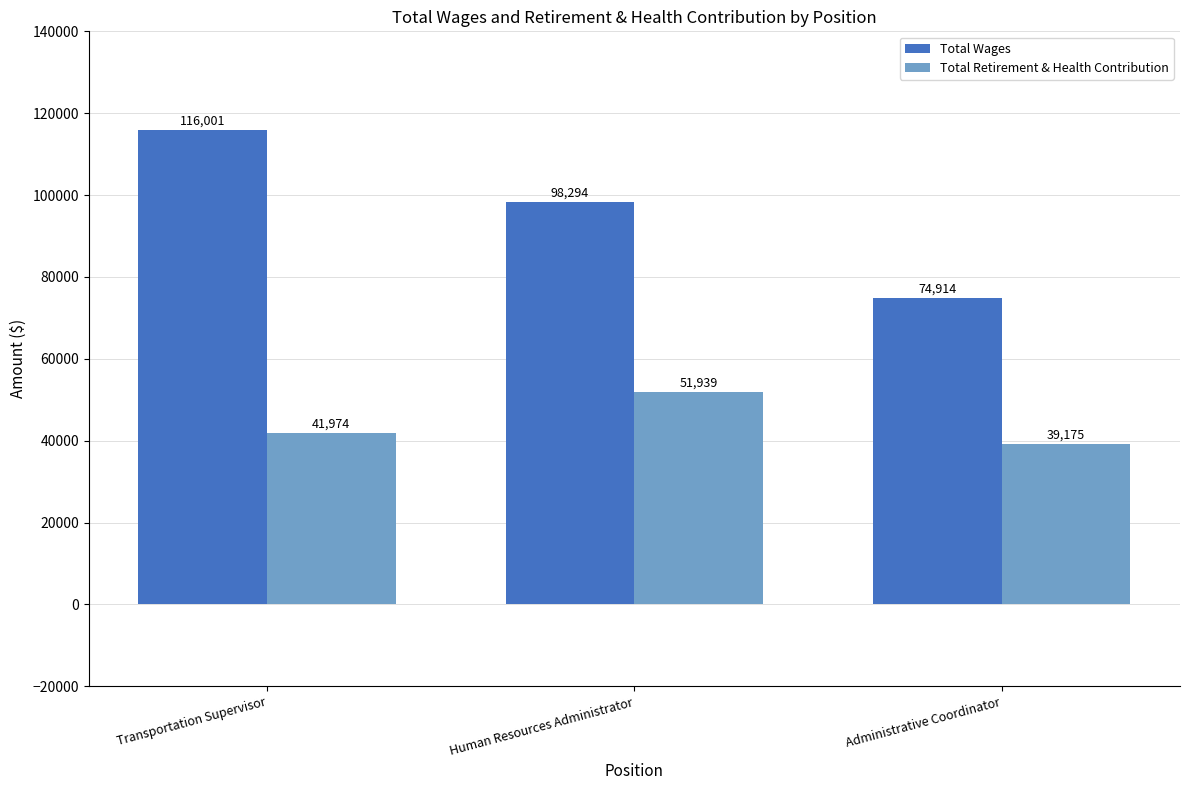

Is the value of Total Wages at Human Resources Administrator greater than the value of Total Retirement & Health Contribution at Transportation Supervisor?

Yes